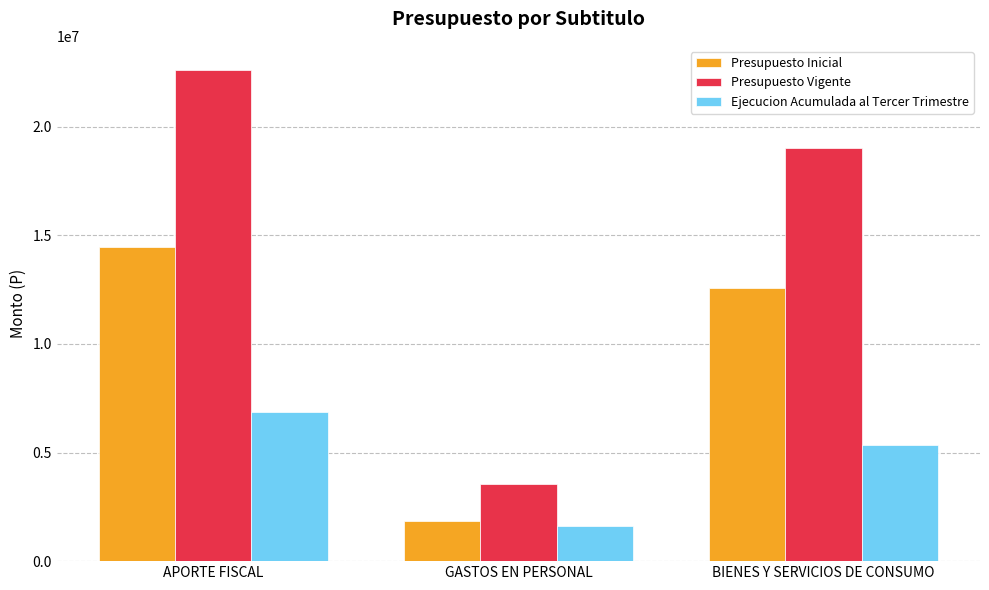

What is the label of the 1st bar from the right?

BIENES Y SERVICIOS DE CONSUMO